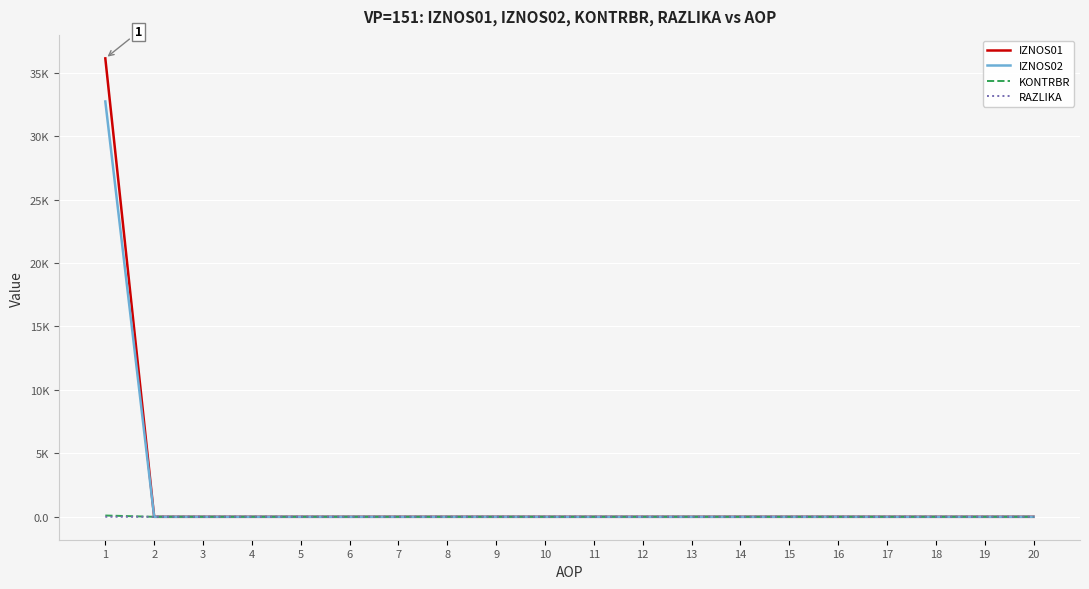

Does the chart have visible grid lines?

Yes